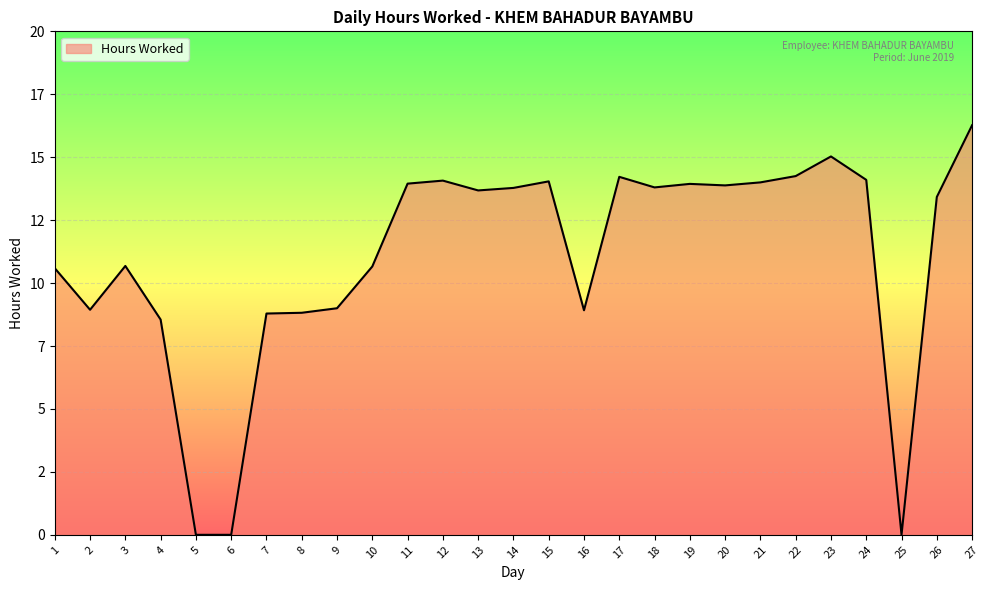

What is the average value?

11.0